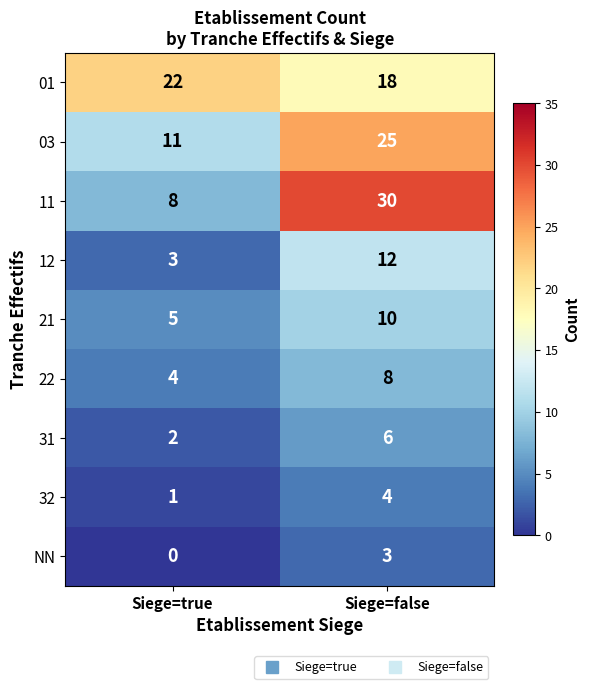

Which category has the lowest value across all series?

Siege=true